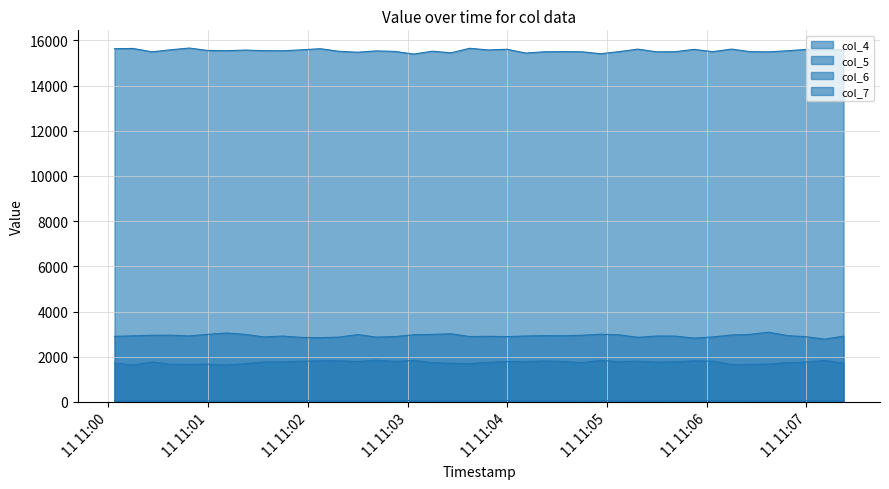

How many lines are shown in the chart?

4